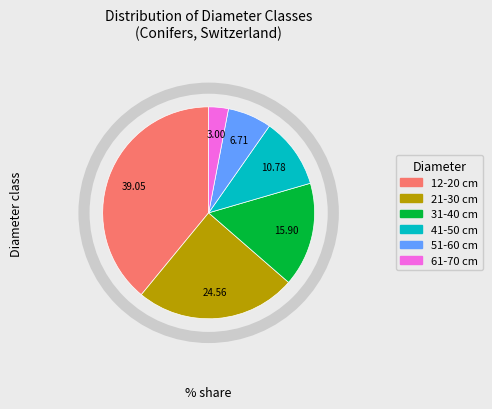

Between 41-50 cm and 21-30 cm, which is larger?

21-30 cm